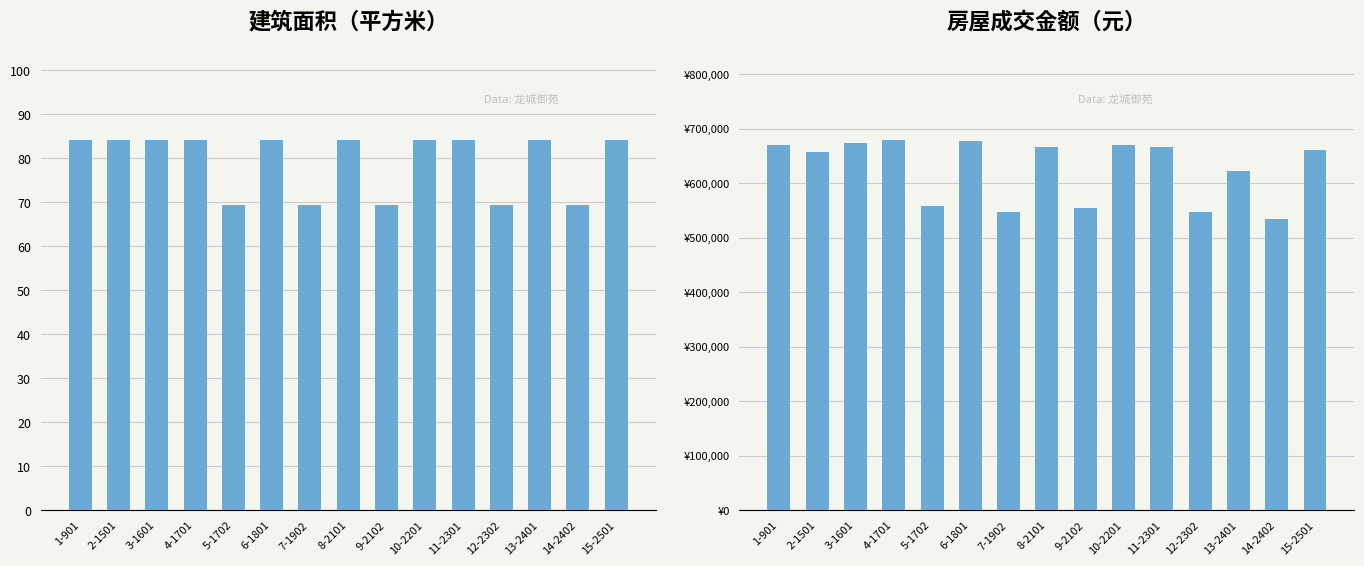

Where is 房屋成交金额（元） nearest to the value 606843?

13-2401